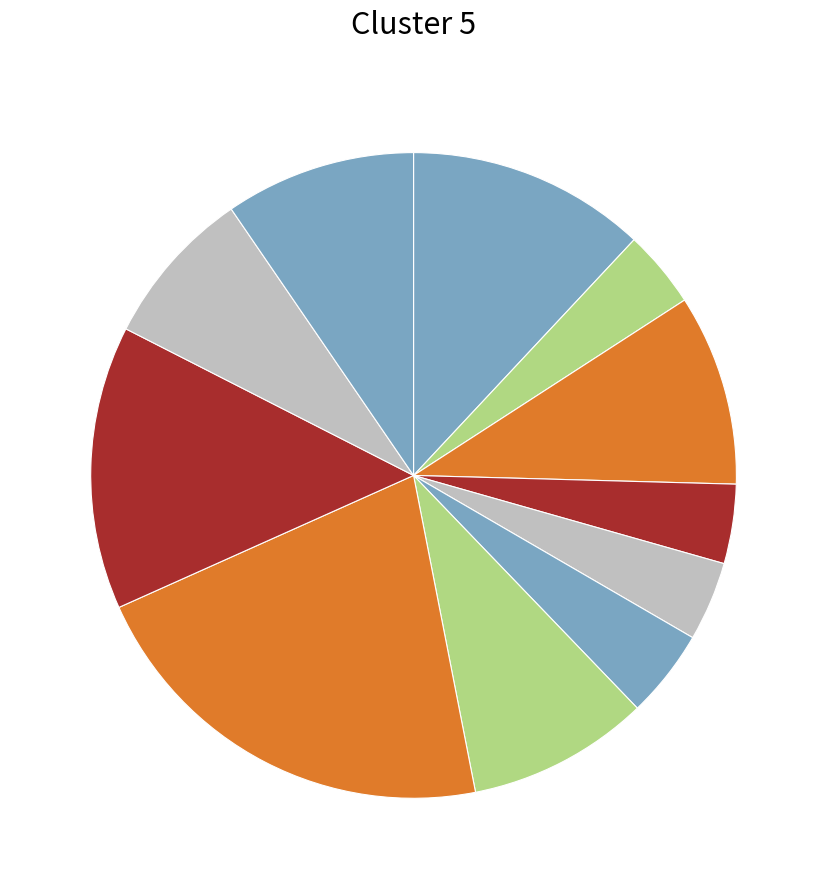

Which category has the biggest portion of the pie?

цыплята тушенные в соусе